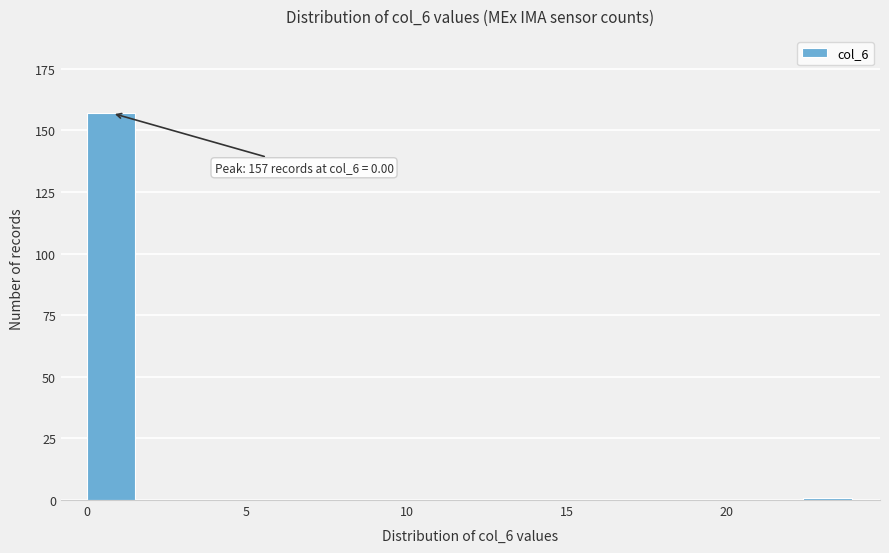

Read against the x-axis, roughly where is the centre of the tallest bar?

1.0